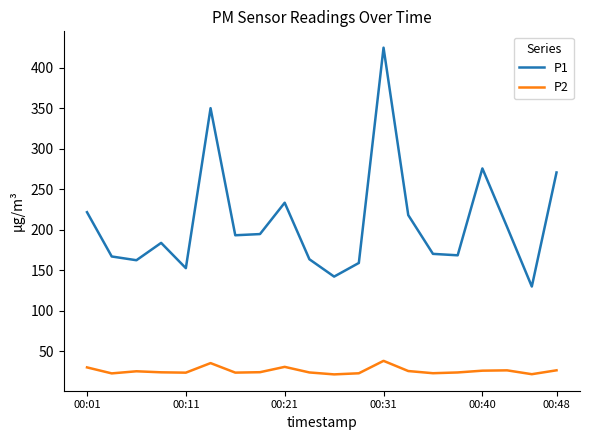

True or false: P2 and P1 intersect in this chart.

False